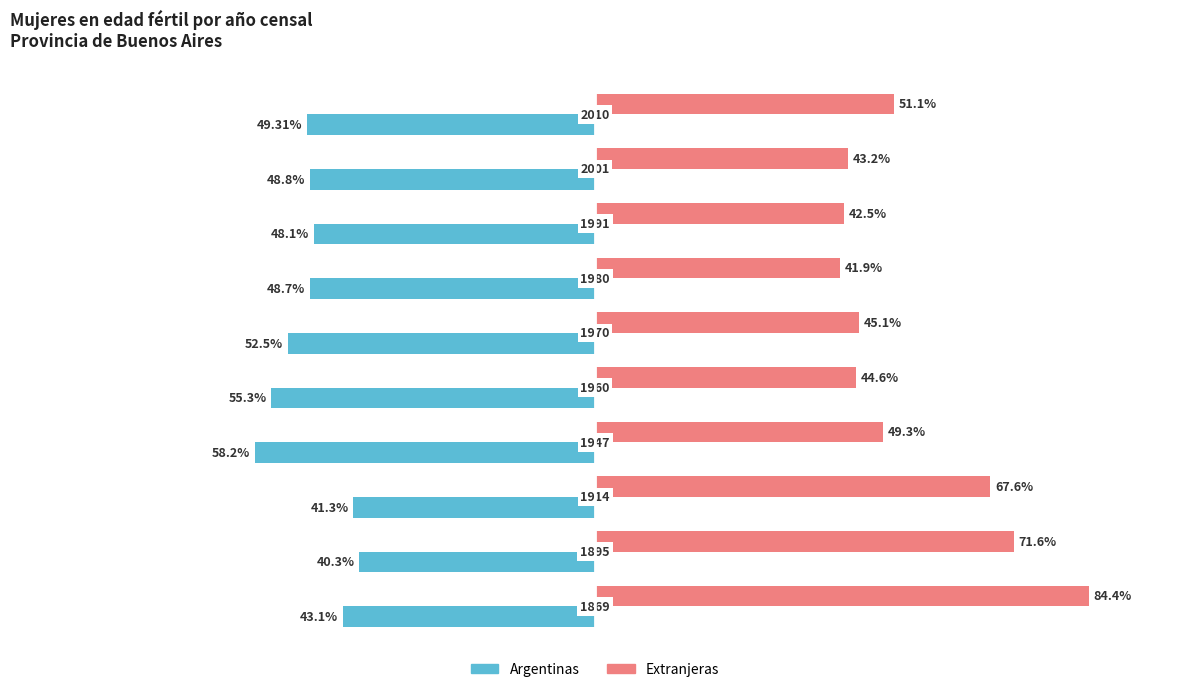

What are all the series names shown in the legend?

Argentinas, Extranjeras